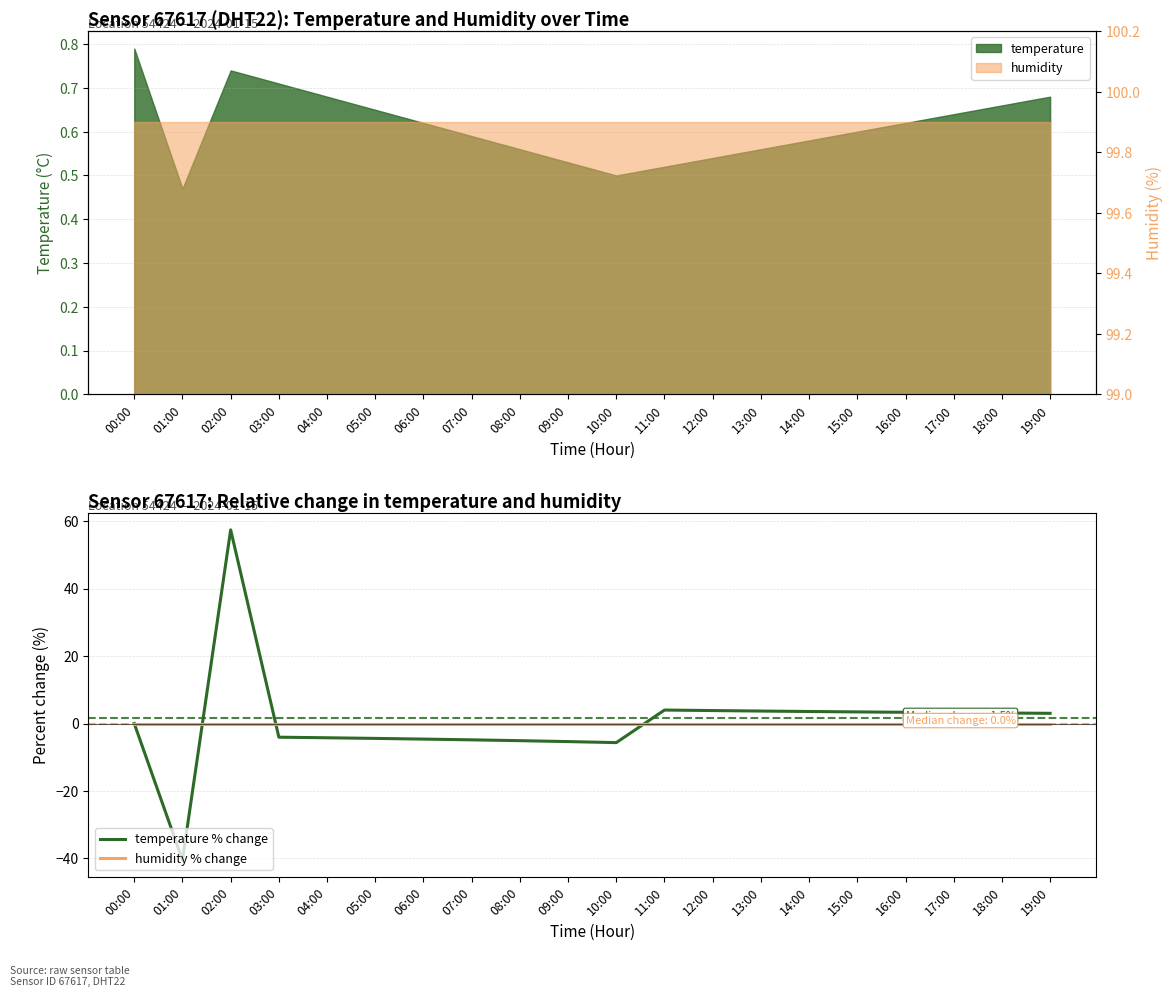

At which category does temperature % change reach its first local valley?

01:00